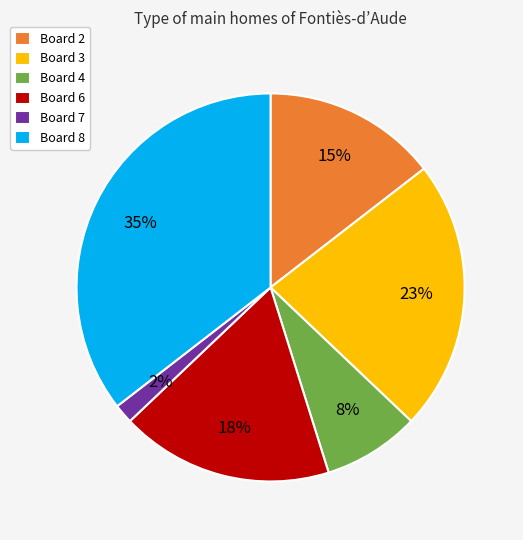

Count the number of slices in the pie.

6